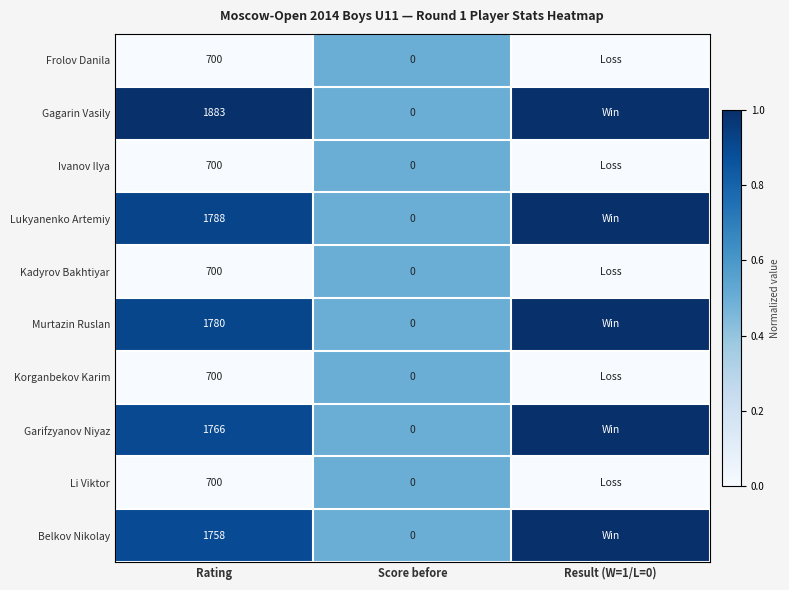

The Korganbekov Karim series shows 980 at Rating. True or false?

False